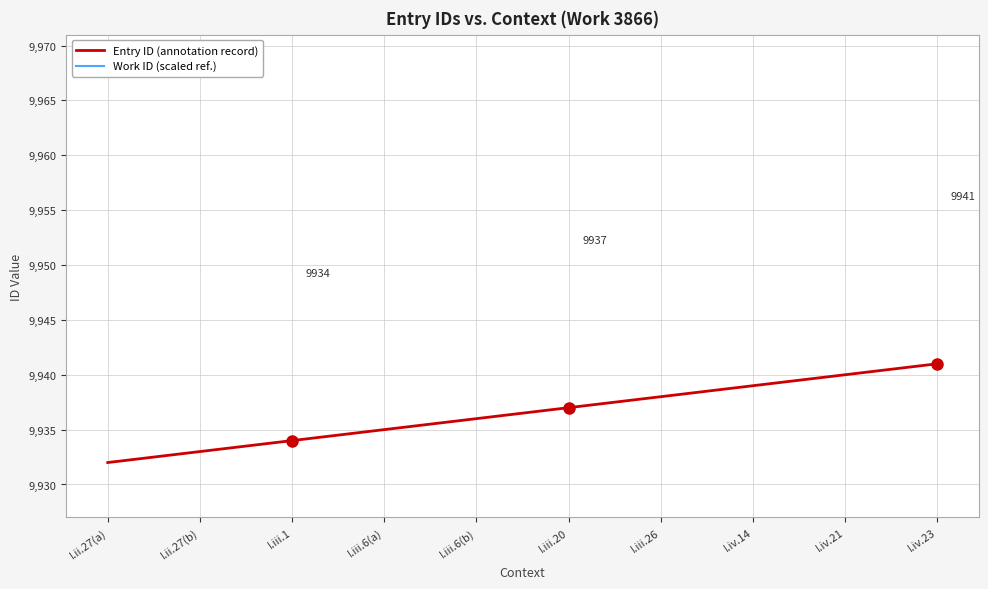

True or false: Work ID (scaled ref.) has more than 0 interior local peaks.

False